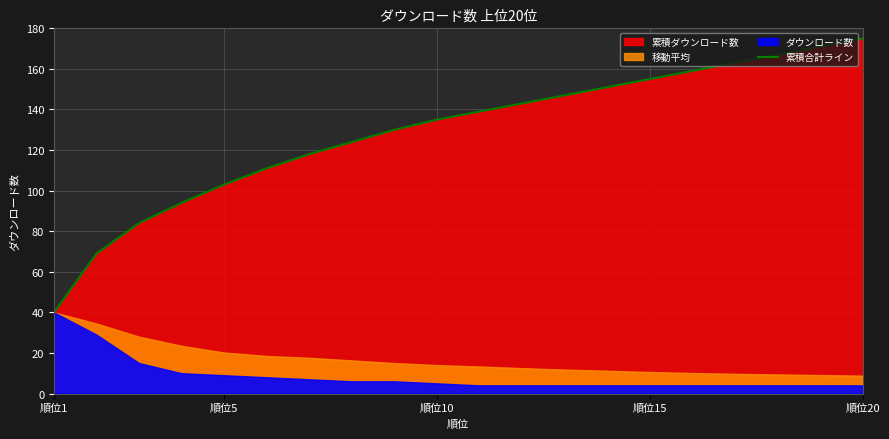

The 累積合計ライン series shows 103 at 順位5. True or false?

True